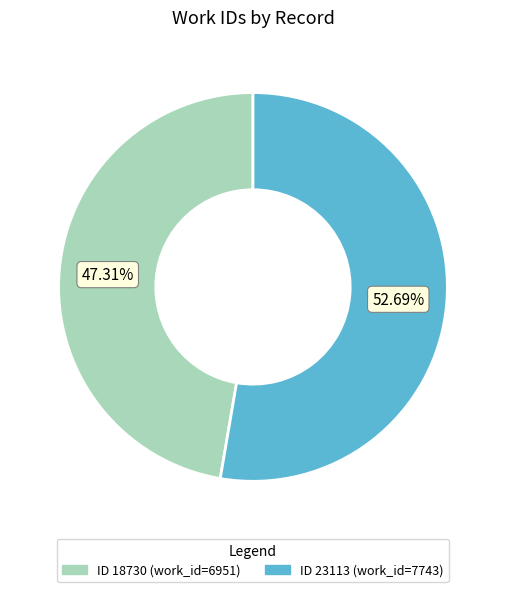

Is ID 23113 (work_id=7743) the majority of the pie?

Yes